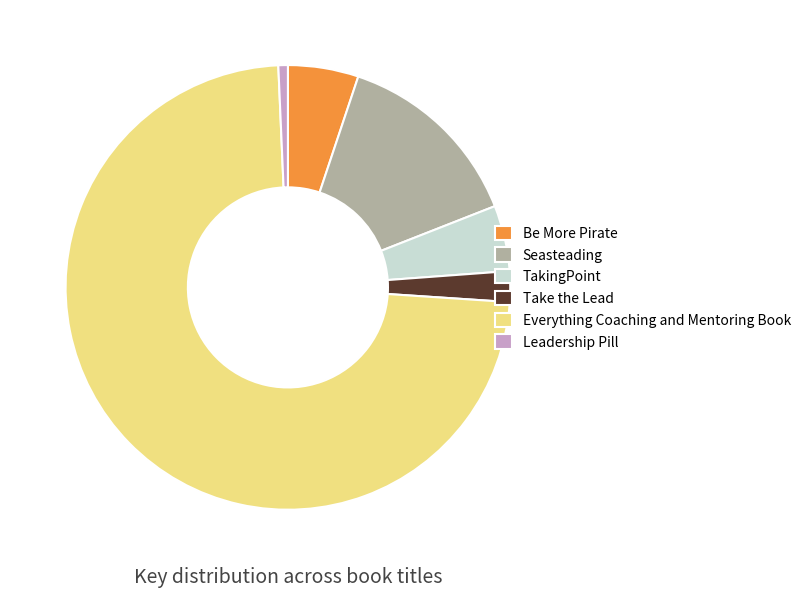

Combined, do Everything Coaching and Mentoring Book and Seasteading account for over 50%?

Yes